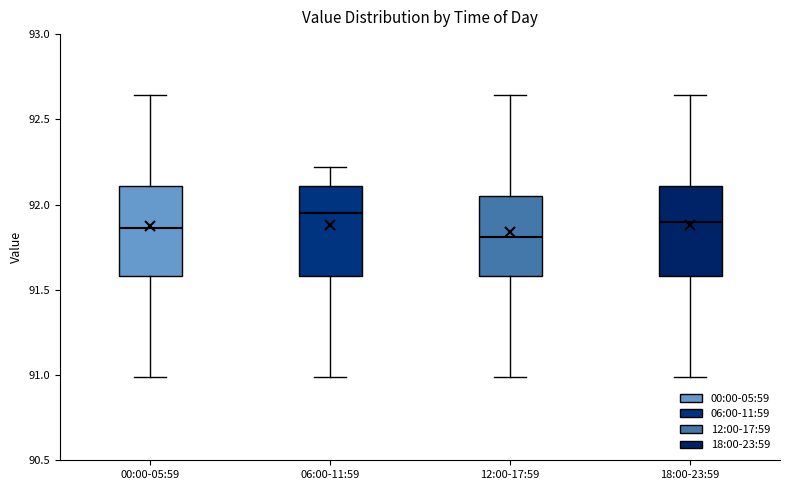

Reading left to right, read every box against the y-axis: the position of its median line, the range the box covers, and the ends of its whiskers. The values are not printed on the chart, so give them approximately, as read against the axis.

00:00-05:59: median 91.85, box 91.60 to 92.10, whiskers 91.00 to 92.65
06:00-11:59: median 91.95, box 91.60 to 92.10, whiskers 91.00 to 92.20
12:00-17:59: median 91.80, box 91.60 to 92.05, whiskers 91.00 to 92.65
18:00-23:59: median 91.90, box 91.60 to 92.10, whiskers 91.00 to 92.65